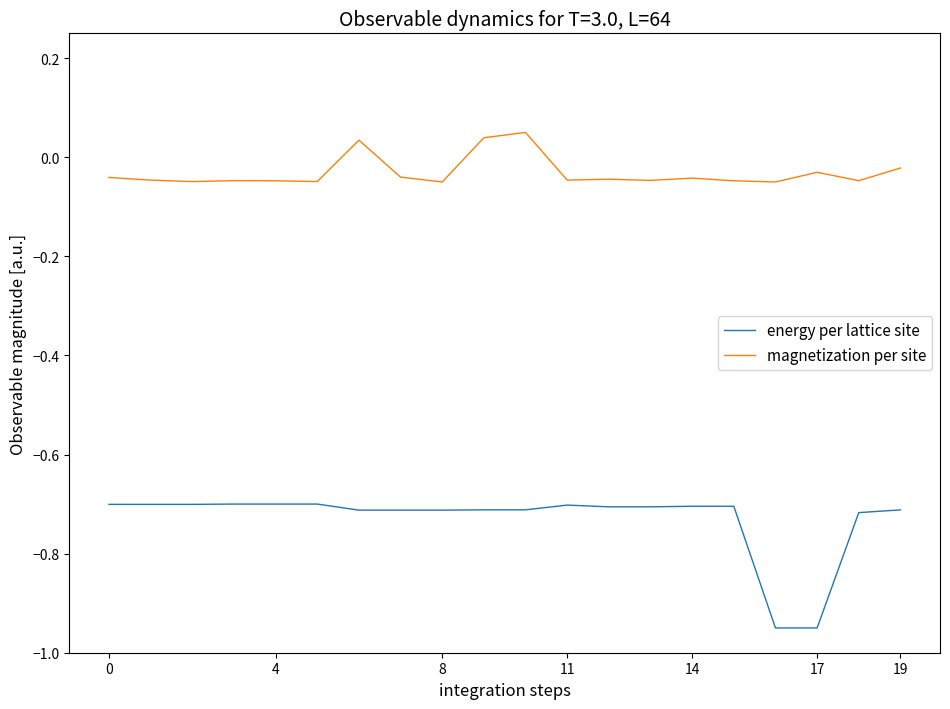

Count the number of categories in the chart.

20